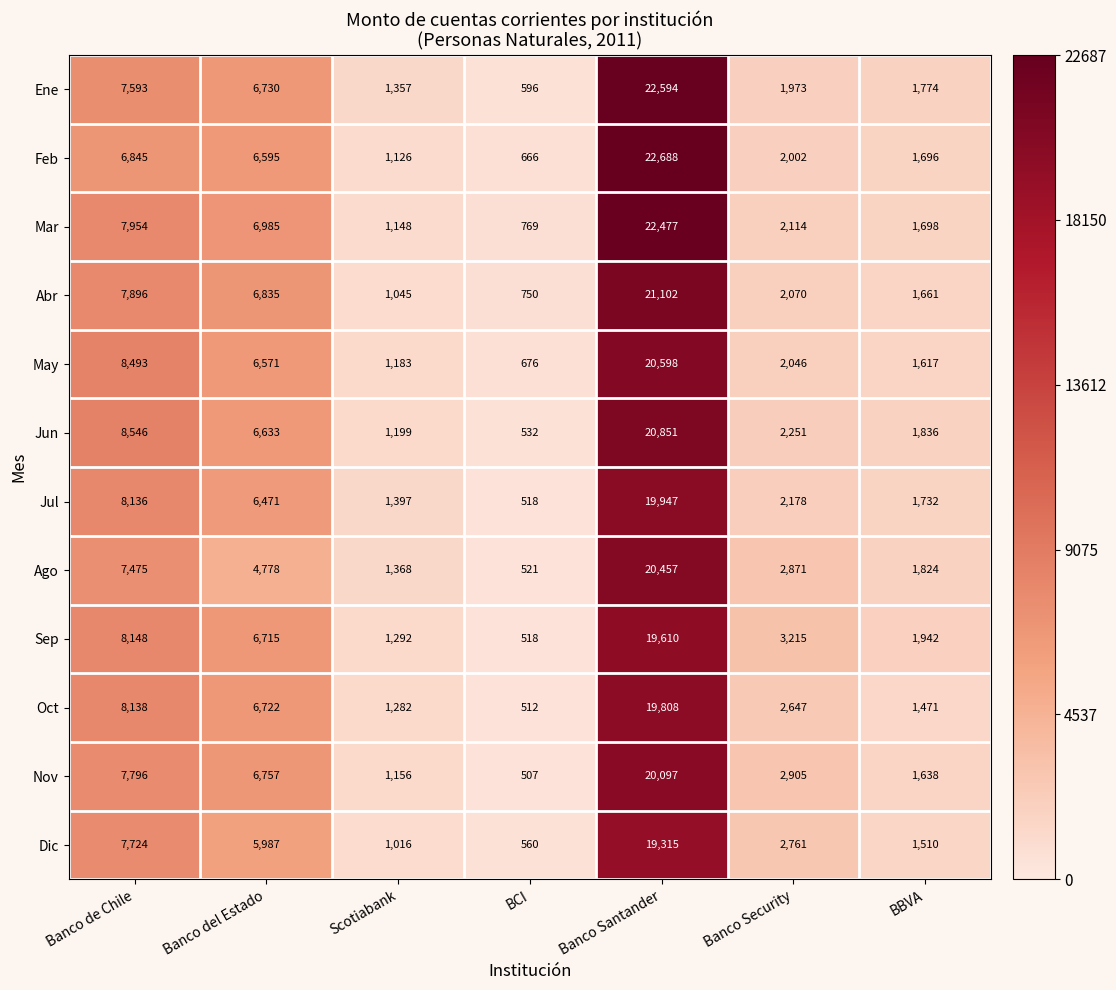

Which category has the highest value in the Feb series?

Banco Santander